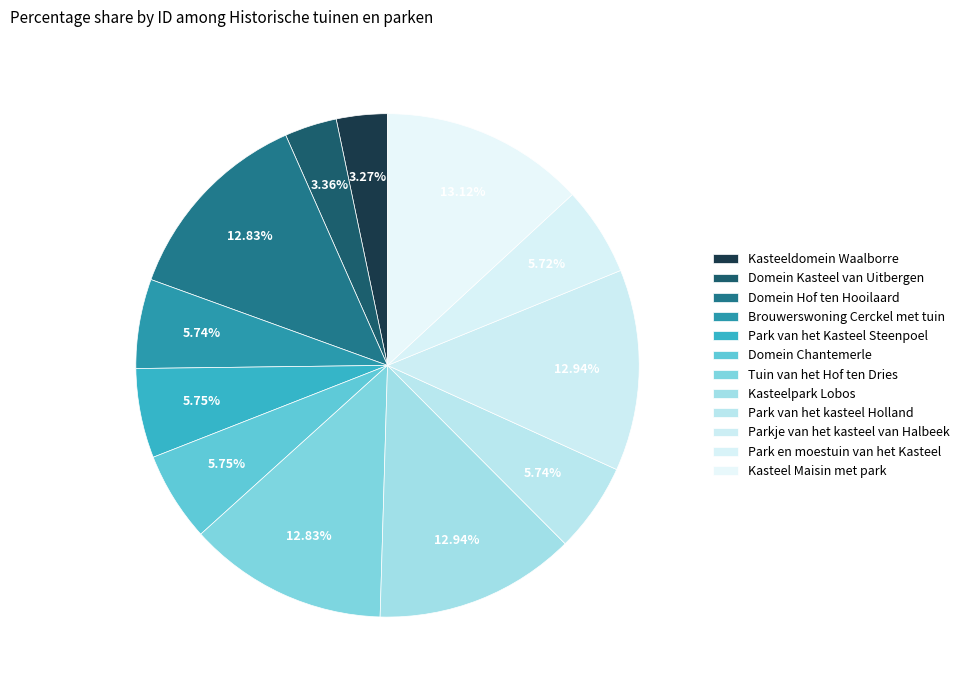

Does Park van het Kasteel Steenpoel represent more than half of the total?

No